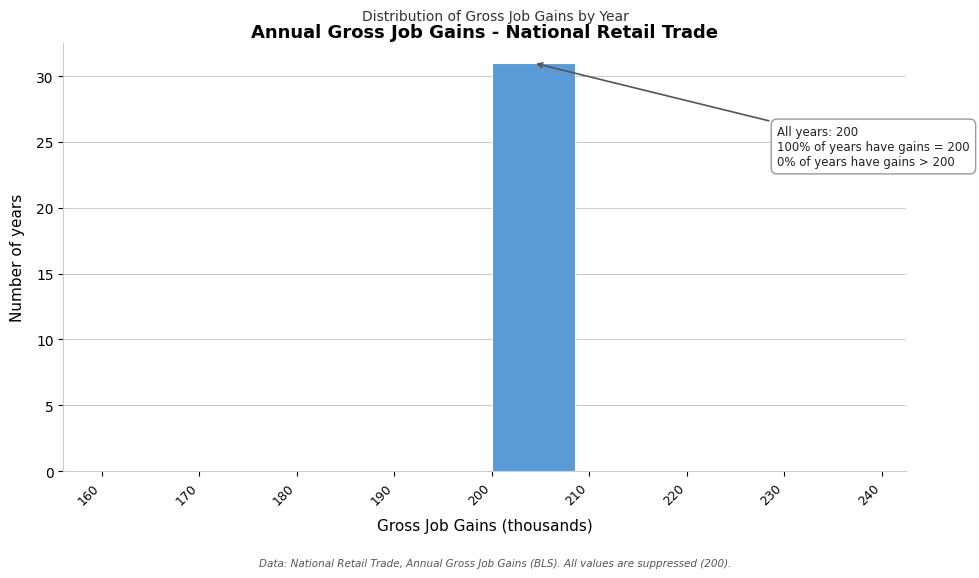

Which range on the x-axis has the tallest bar?

200 to 210